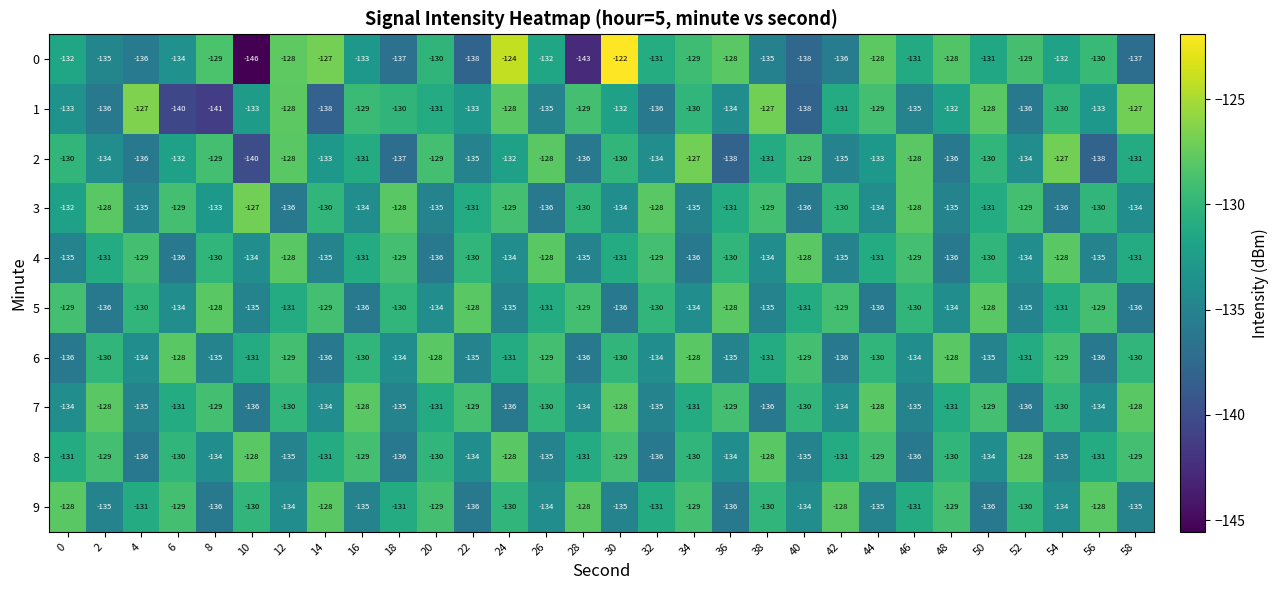

What is the minimum value shown in the chart?

-146